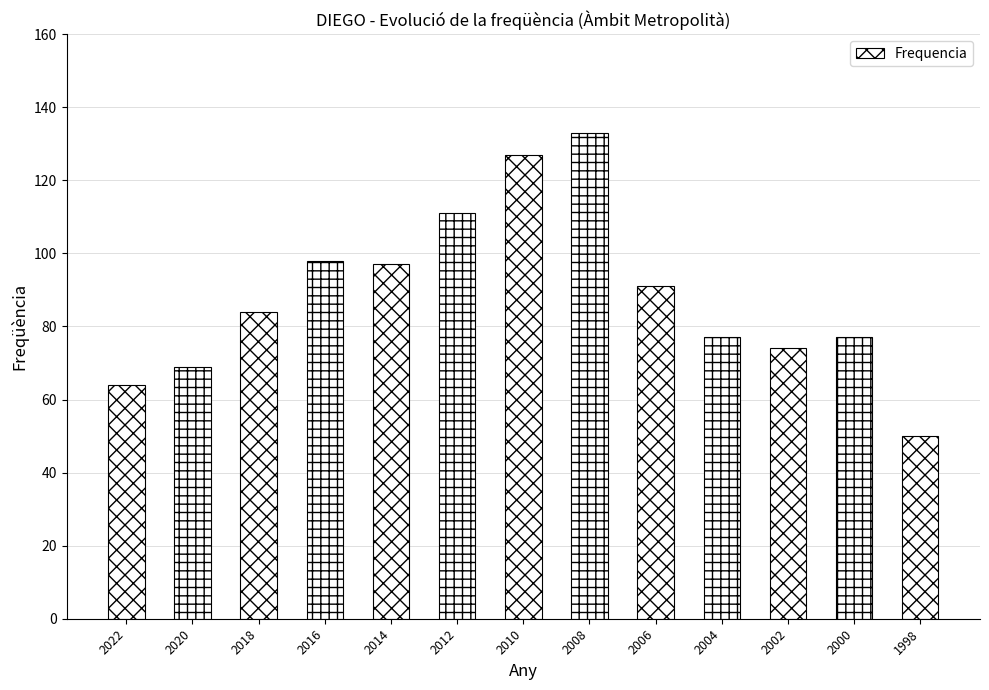

What is the approximate value at 2000?

77